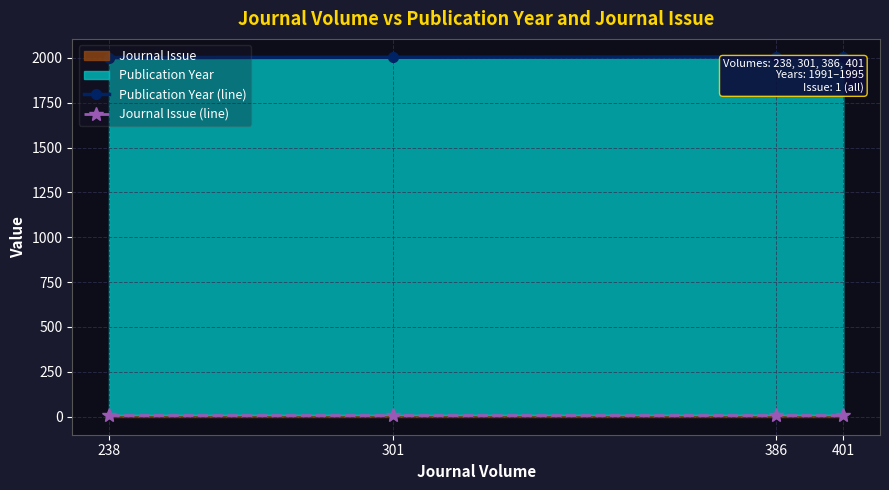

At how many categories does at least one series exceed 1161?

4